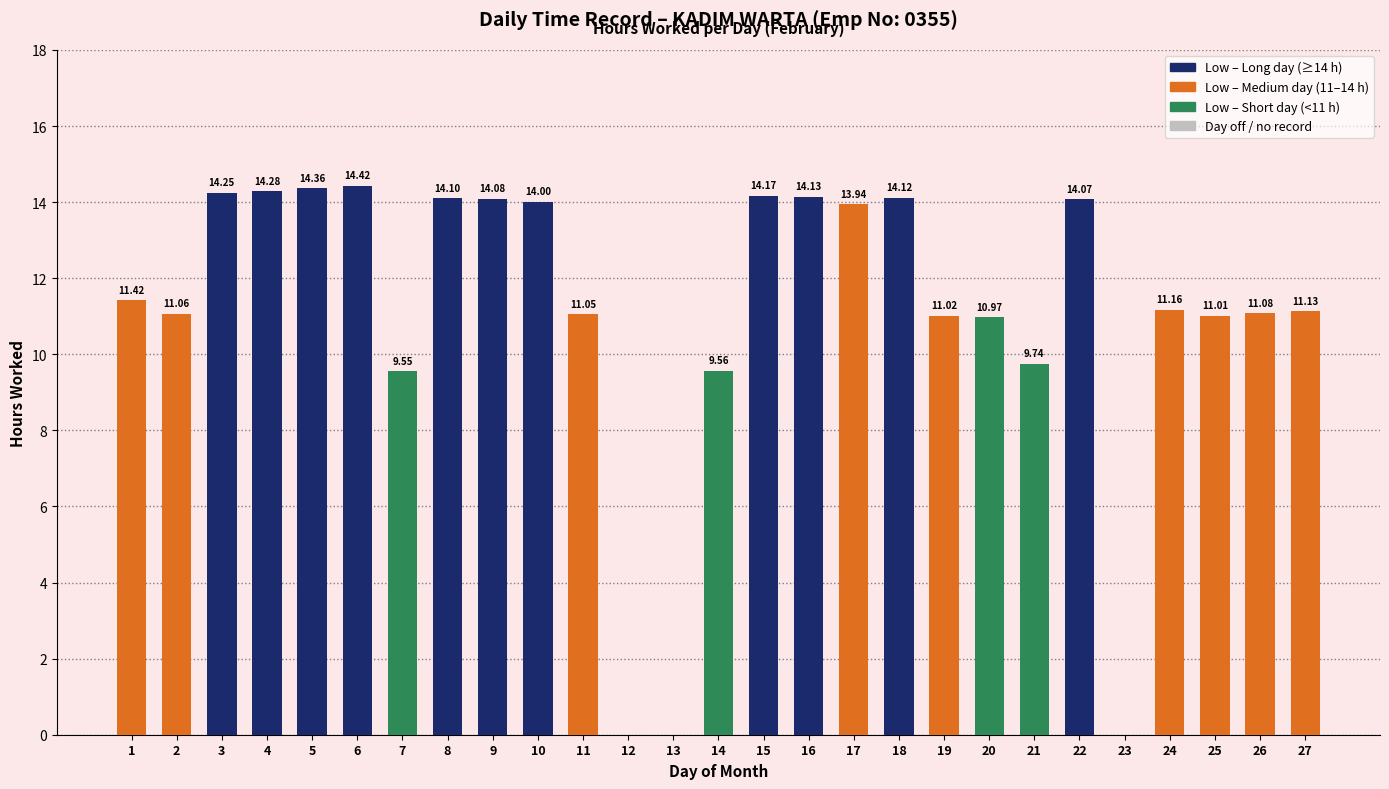

What is the sum of the values at 5 and 8?

28.5